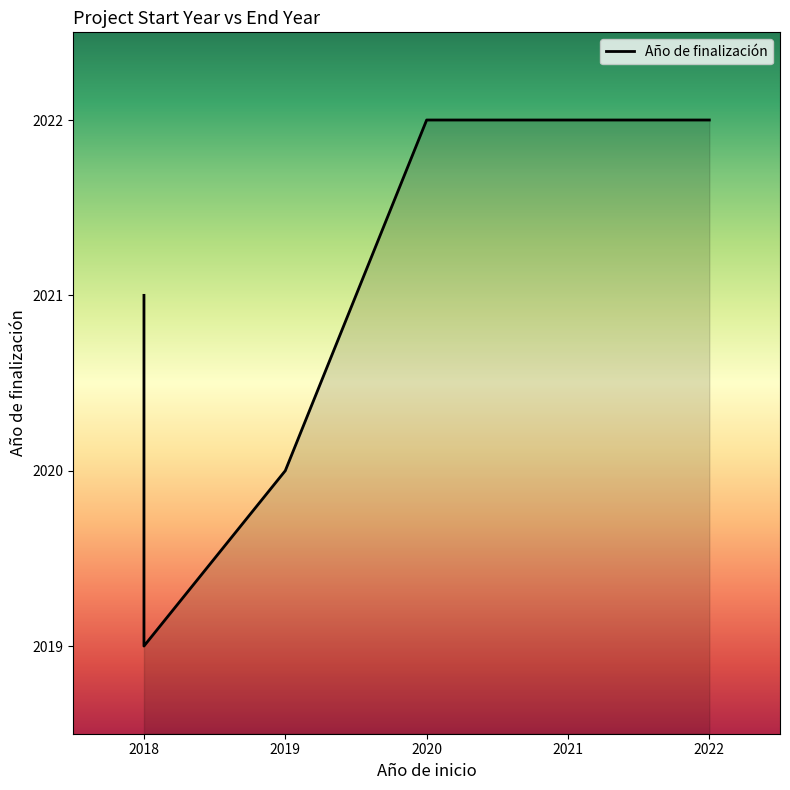

What is the value of the 6th point from the left?

2022